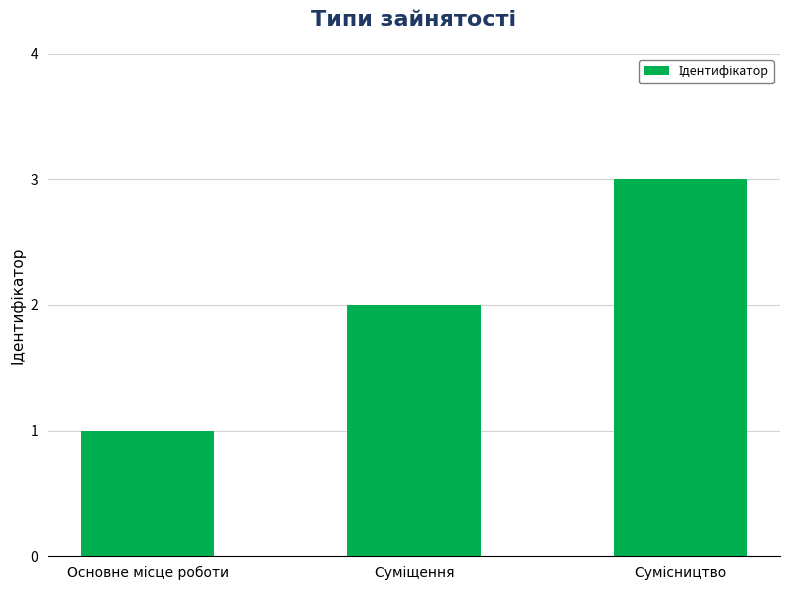

What is the sum of all values?

6